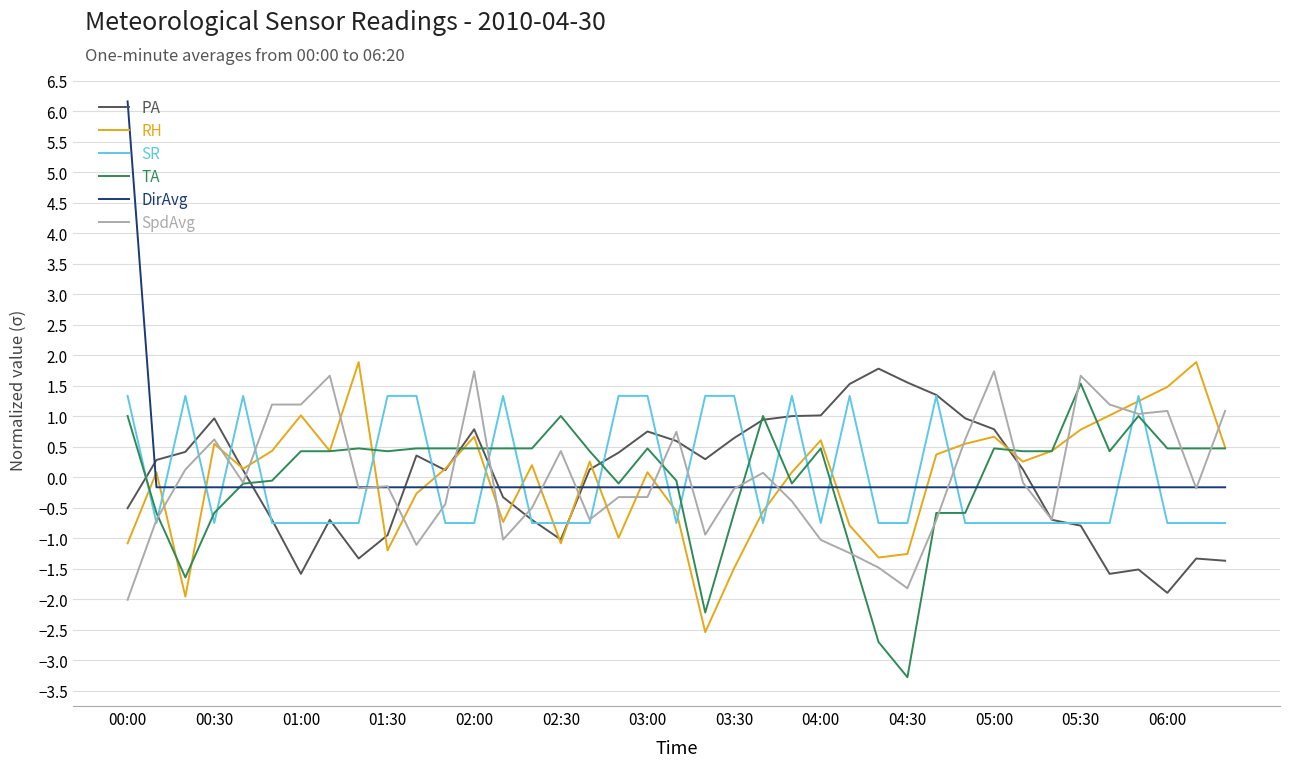

Which series has the largest range (max minus min)?

DirAvg